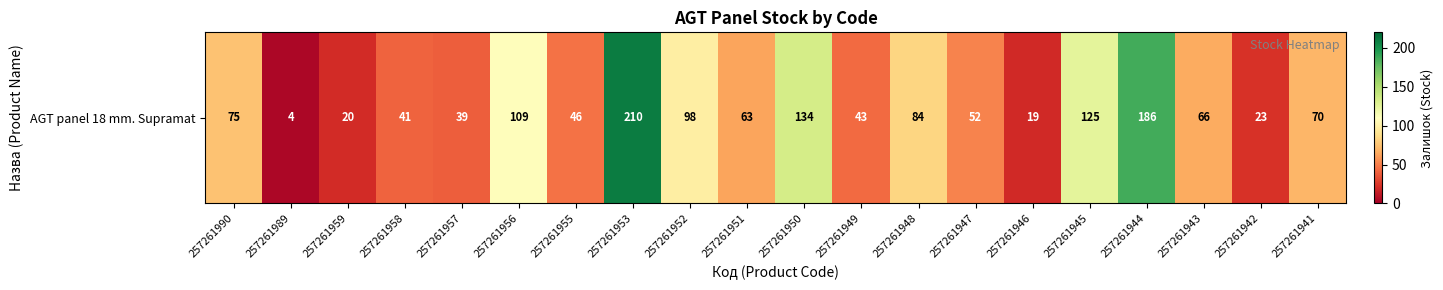

What is the change in value from 257261957 to 257261945?

+86